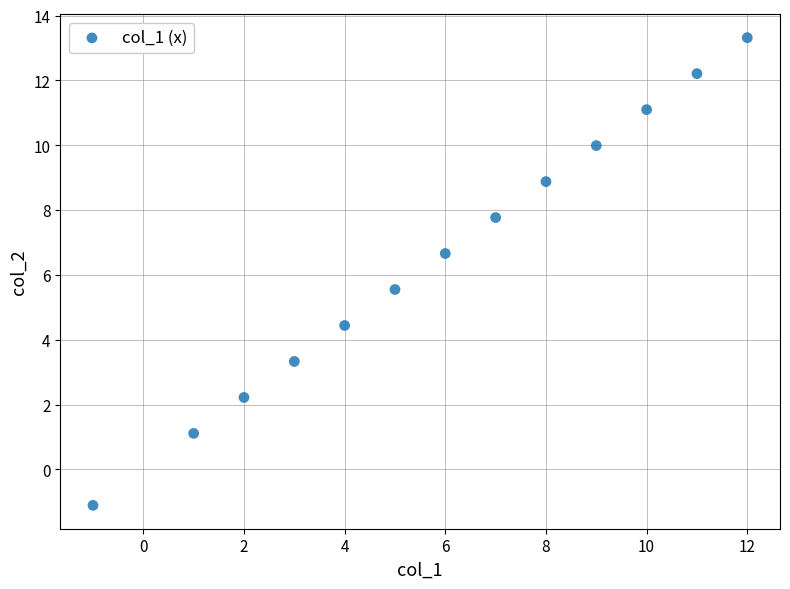

What is the range of X values (max minus min)?

13.0